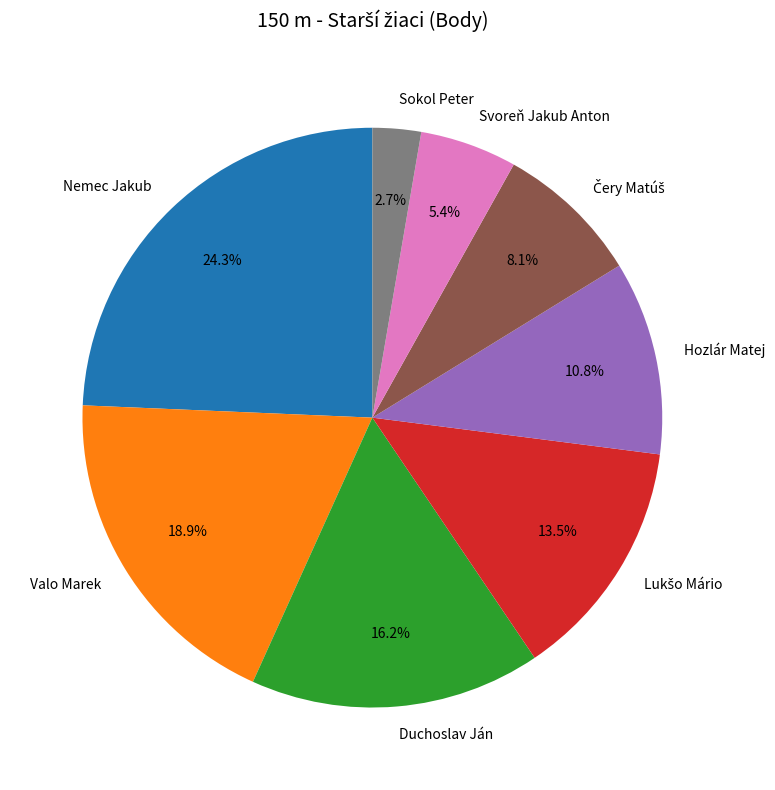

Which category has the smallest portion of the pie?

Sokol Peter